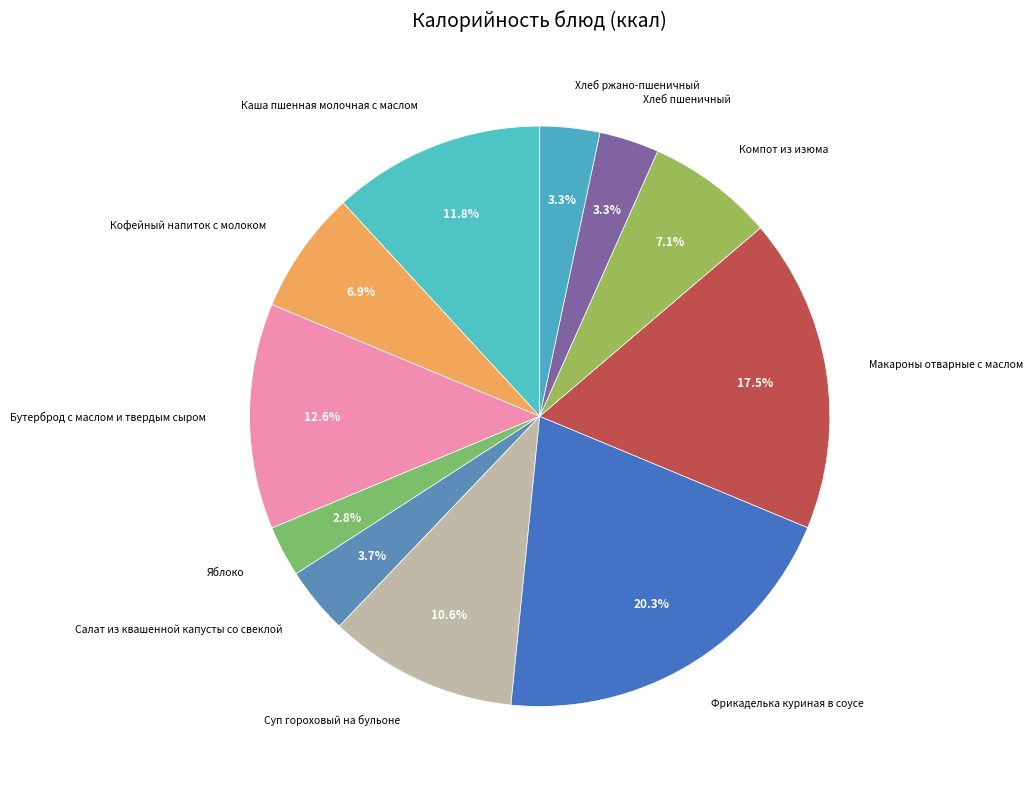

Which category has the biggest portion of the pie?

Фрикаделька куриная в соусе